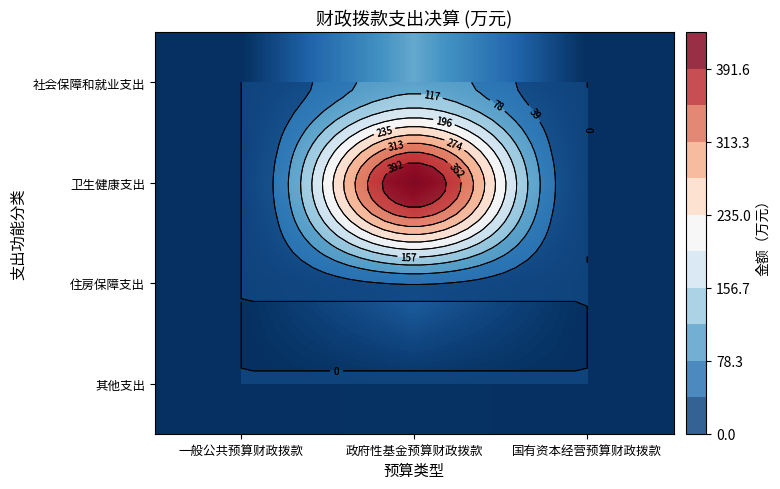

List the series in order of their peak value, highest first.

卫生健康支出, 社会保障和就业支出, 住房保障支出, 其他支出